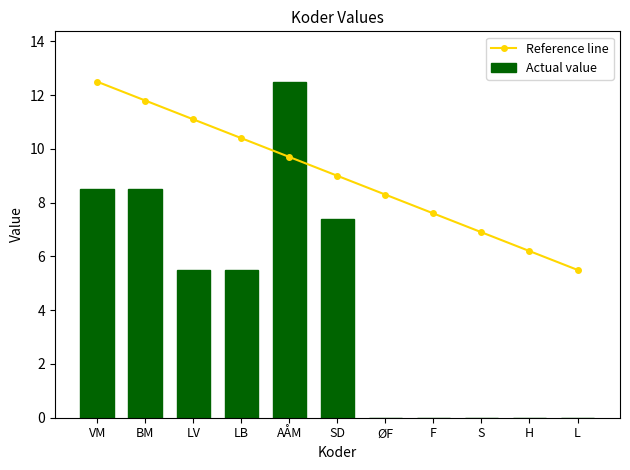

At how many categories does at least one series exceed 4?

11